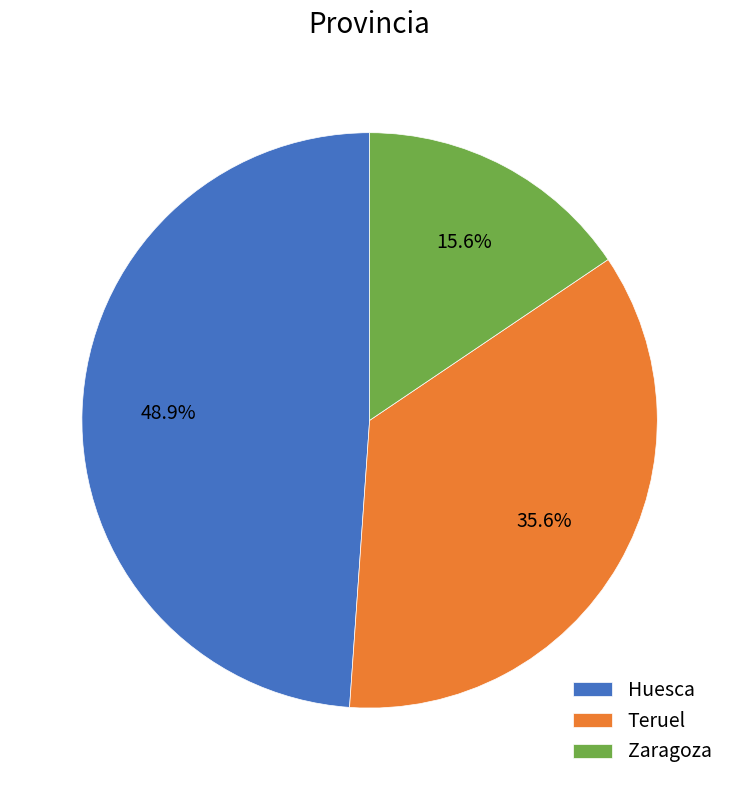

What is the smallest slice in the pie chart?

Zaragoza